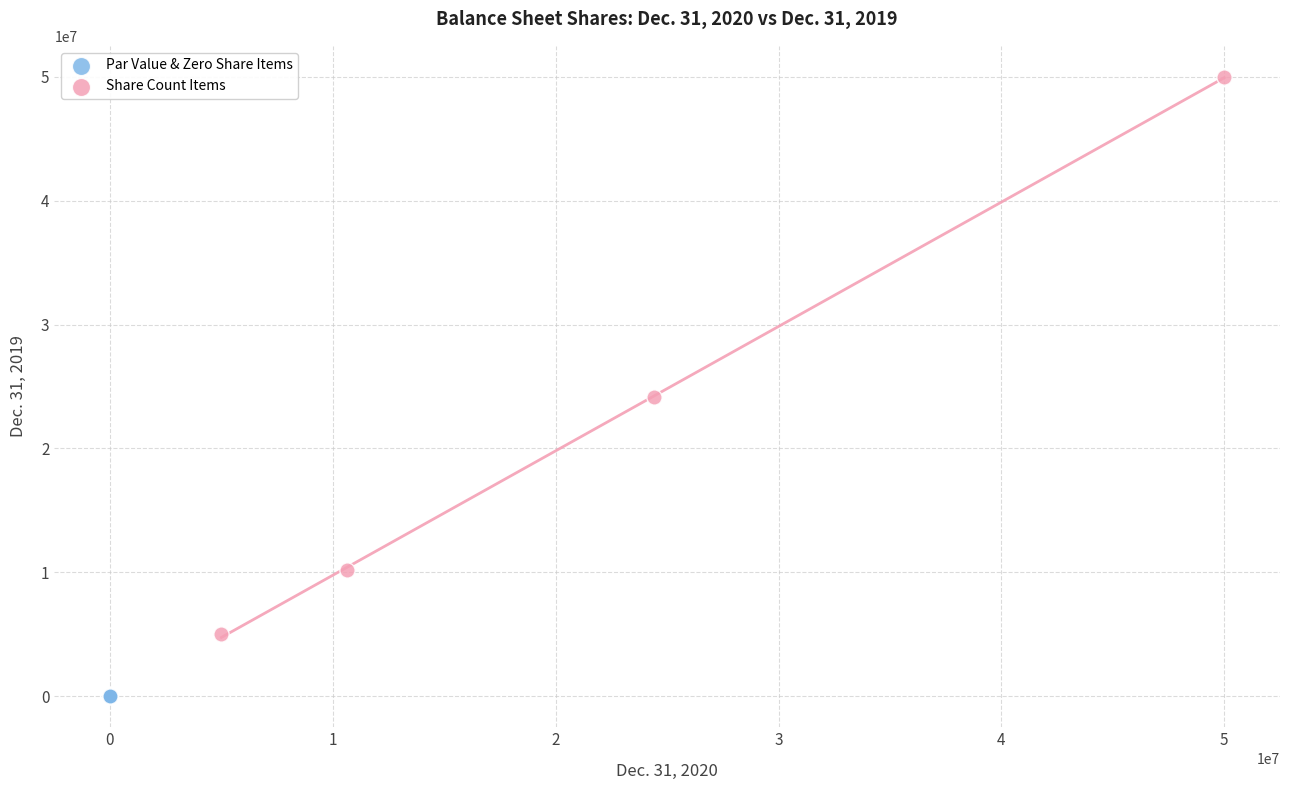

Which series has the widest spread of Y values?

Share Count Items